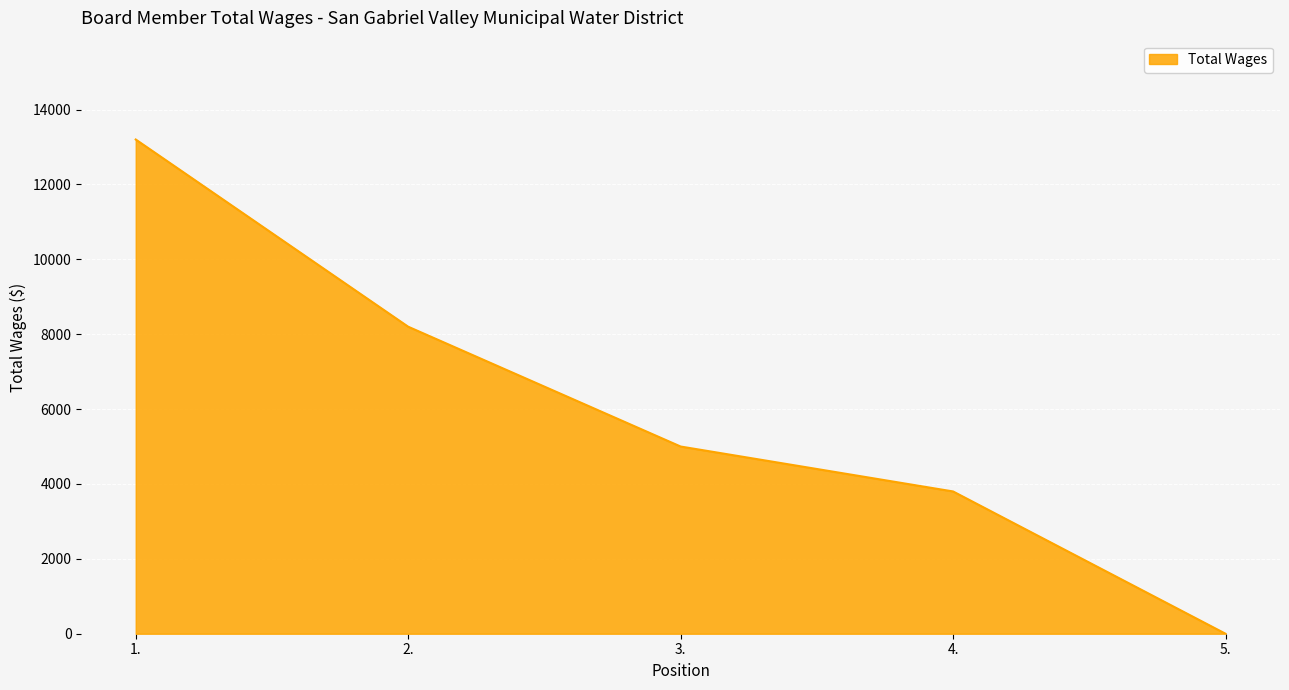

What is the maximum value shown in the chart?

13200